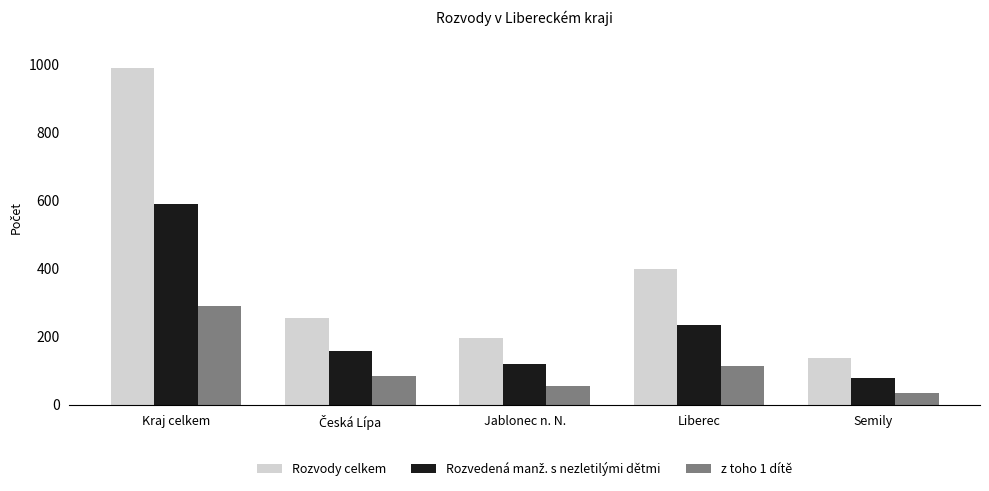

Which series changed the most between Kraj celkem and Jablonec n. N.?

Rozvody celkem